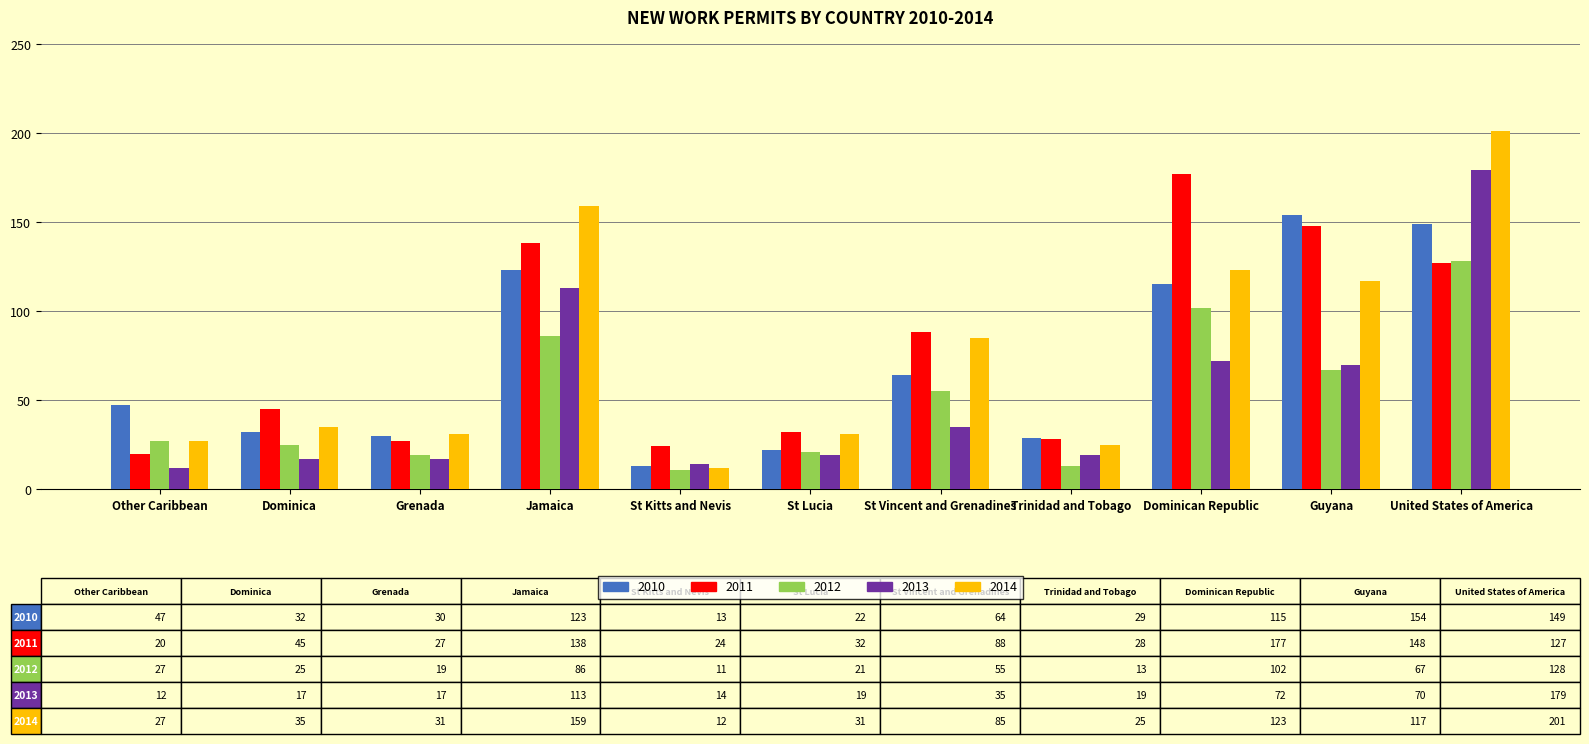

What is the sum of the 2014 values at Other Caribbean and Grenada?

58